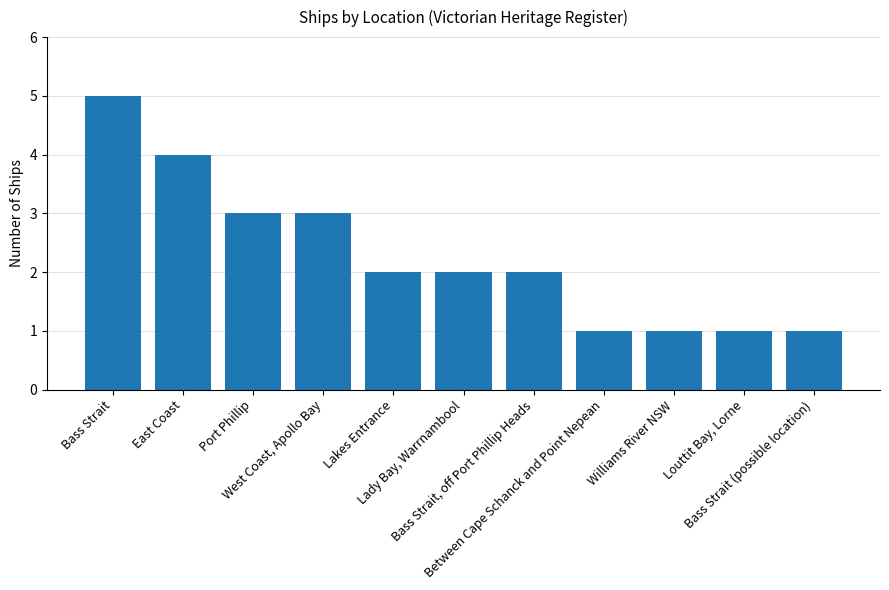

Reading left to right, list all the values displayed in this chart.

Bass Strait=5	East Coast=4	Port Phillip=3	West Coast, Apollo Bay=3	Lakes Entrance=2	Lady Bay, Warrnambool=2	Bass Strait, off Port Phillip Heads=2	Between Cape Schanck and Point Nepean=1	Williams River NSW=1	Louttit Bay, Lorne=1	Bass Strait (possible location)=1